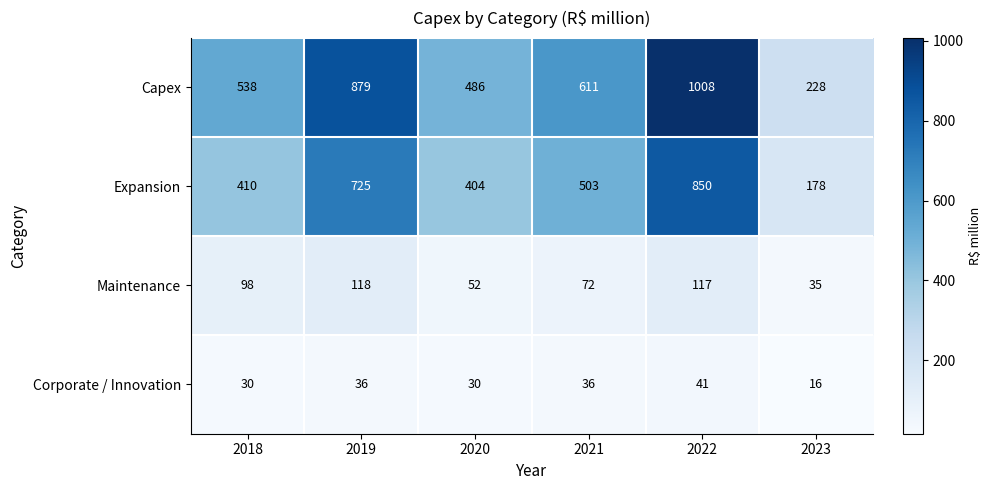

At 2018, list the series in order from largest to smallest.

Capex, Expansion, Maintenance, Corporate / Innovation